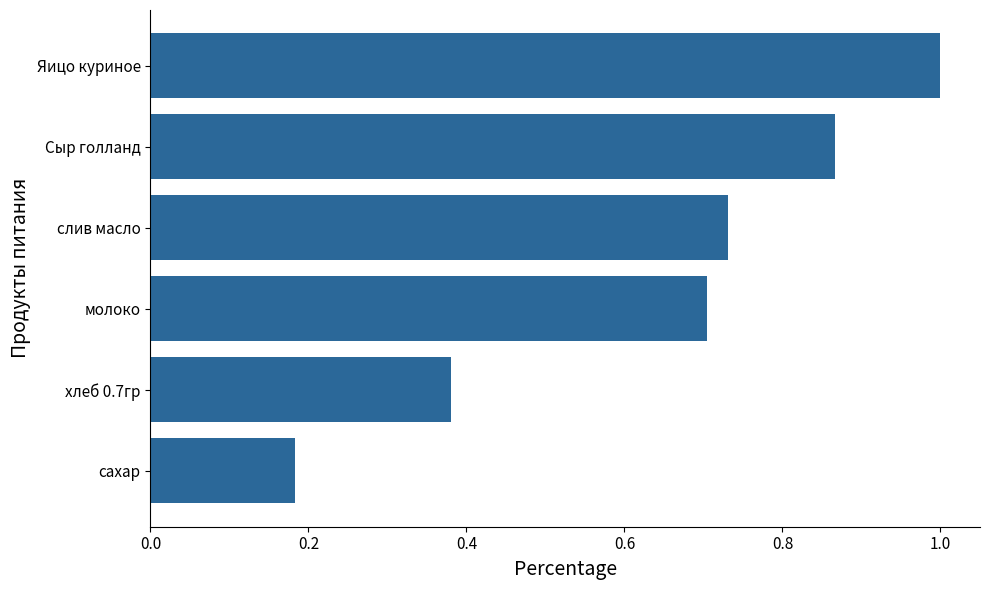

What is the average value?

0.6